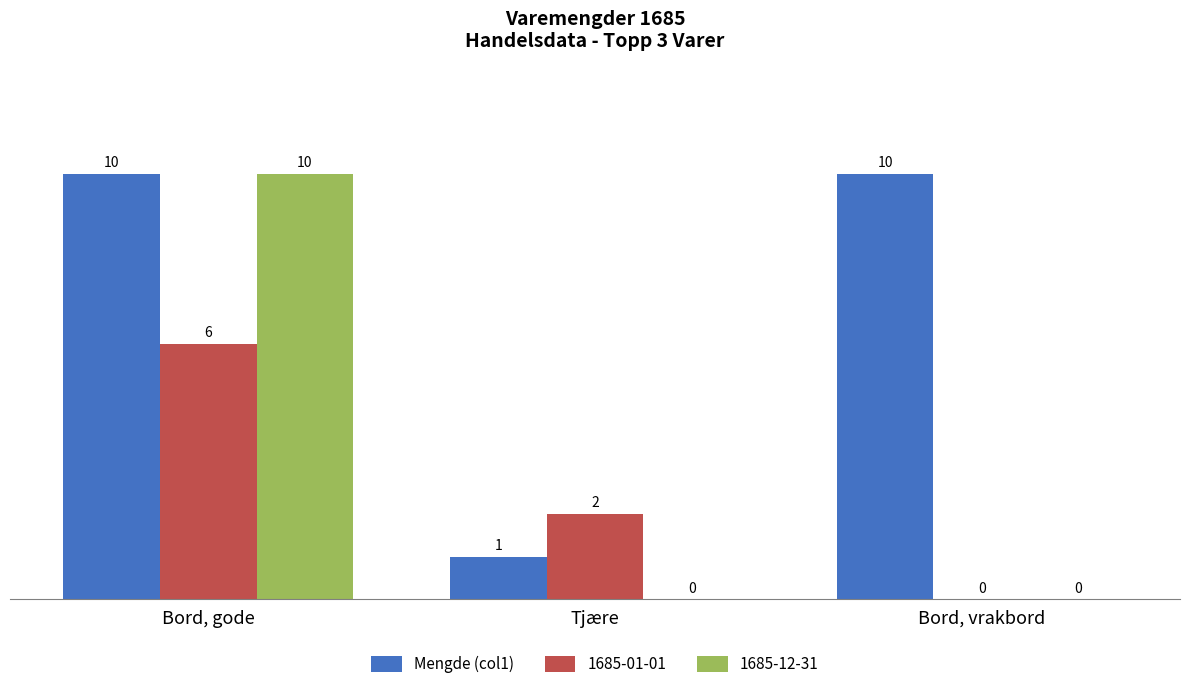

Count the number of categories in the chart.

3